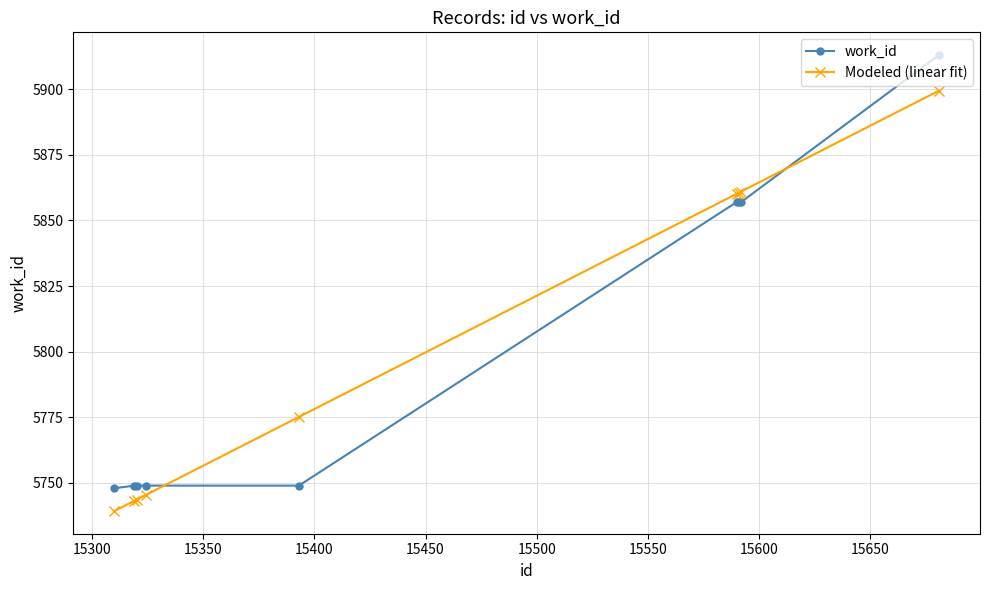

What is the value of the work_id point at the 3rd from the left?

5749.0